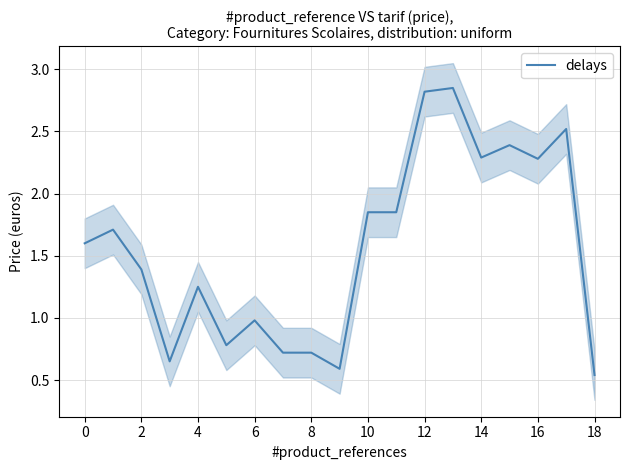

What is the sum of all values?

29.8